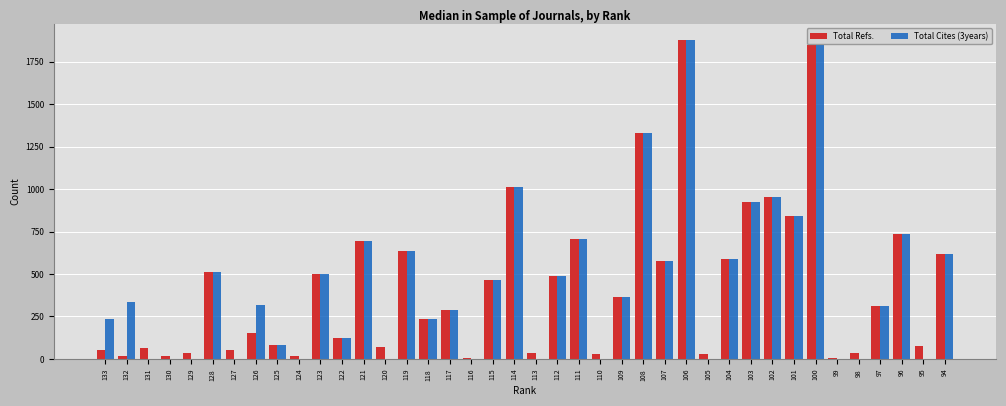

Is the value of Total Cites (3years) at 123 greater than the value of Total Refs. at 118?

Yes